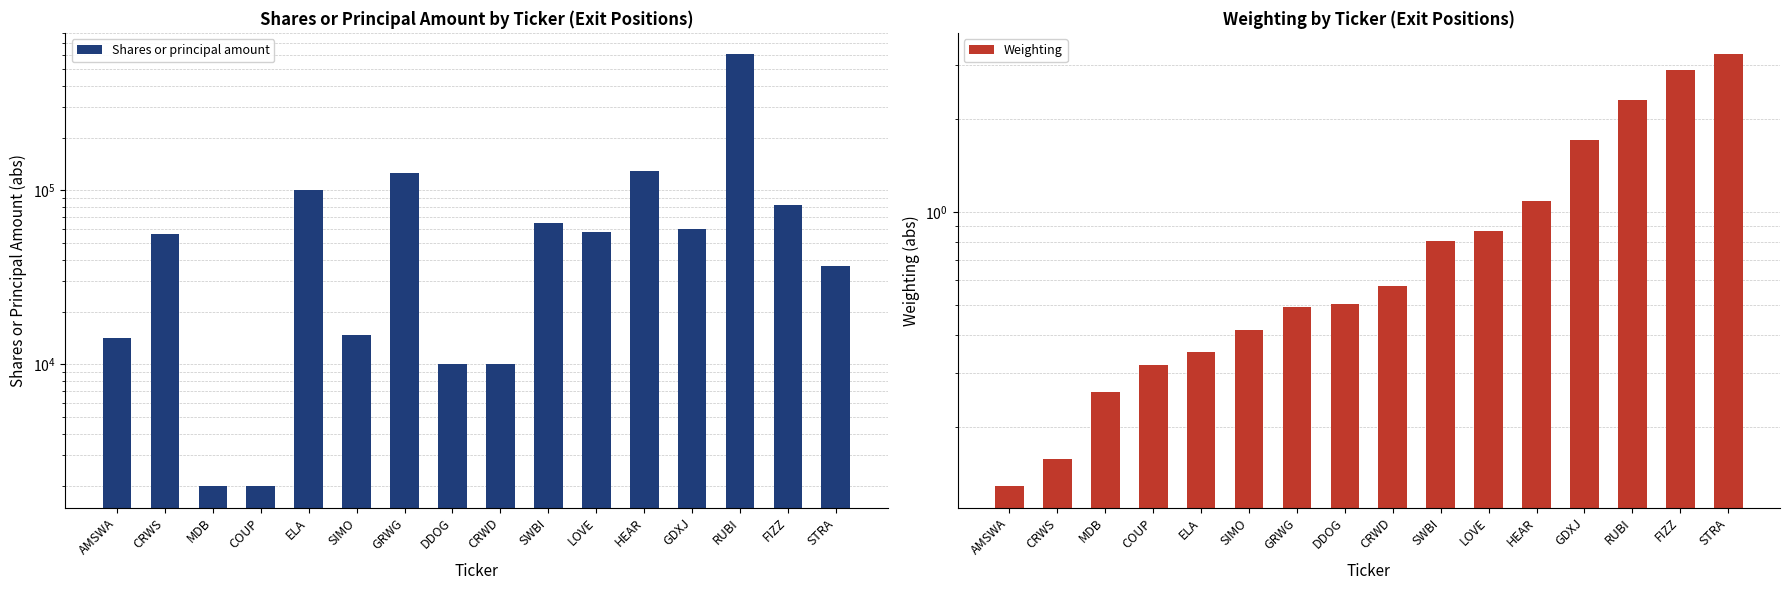

Reading left to right, list all the values displayed in this chart.

Shares or principal amount: AMSWA=14200.0	CRWS=55900.0	MDB=2000.0	COUP=2000.0	ELA=100370.0	SIMO=14800.0	GRWG=125000.0	DDOG=10000.0	CRWD=10000.0	SWBI=65000.0	LOVE=57600.0	HEAR=128500.0	GDXJ=60000.0	RUBI=603658.0	FIZZ=82308.0	STRA=36700.0
Weighting: AMSWA=0.1	CRWS=0.2	MDB=0.3	COUP=0.3	ELA=0.4	SIMO=0.4	GRWG=0.5	DDOG=0.5	CRWD=0.6	SWBI=0.8	LOVE=0.9	HEAR=1.1	GDXJ=1.7	RUBI=2.3	FIZZ=2.9	STRA=3.2